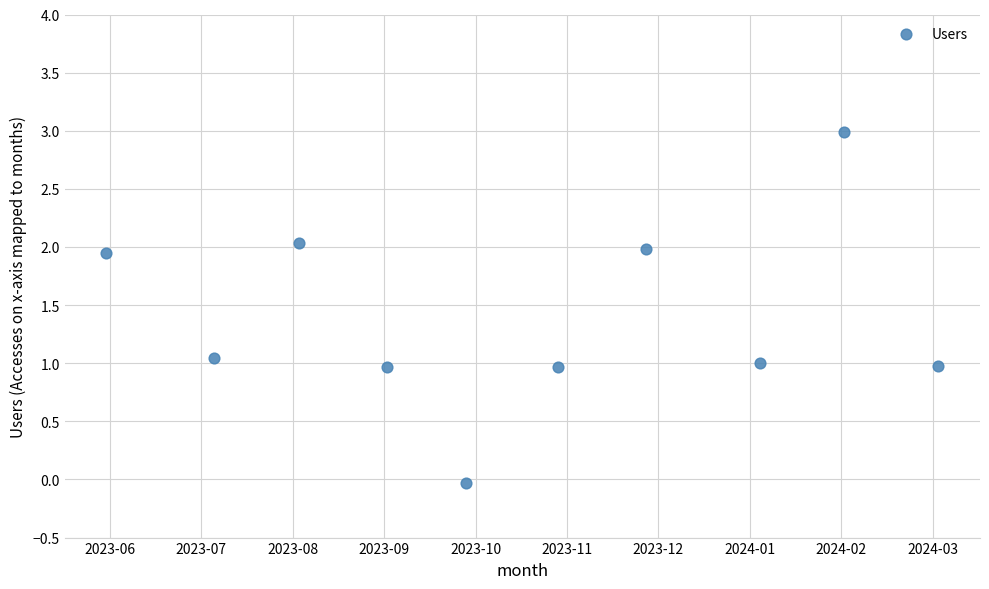

What is the range of X values (max minus min)?

9.1